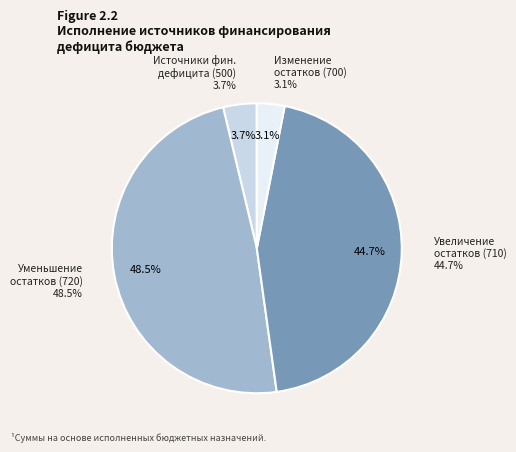

To the nearest percent, what percentage of the pie is 700?

3%